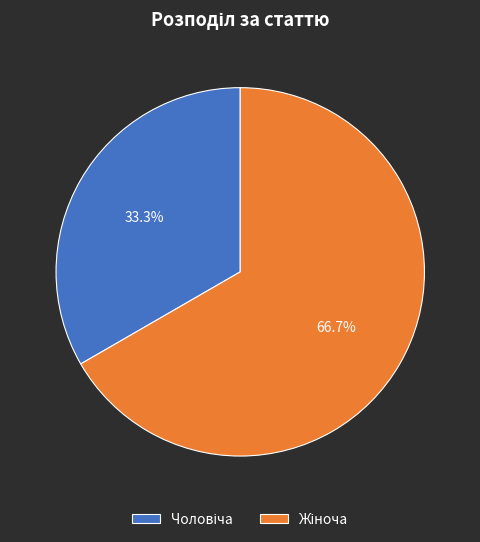

To the nearest percent, what is the average slice percentage?

50%